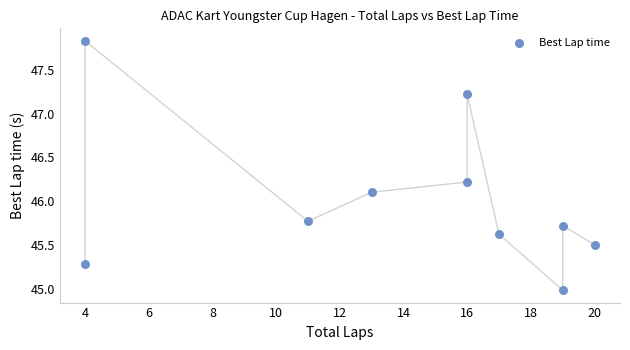

What Y value in the scatter plot is closest to 46?

46.1